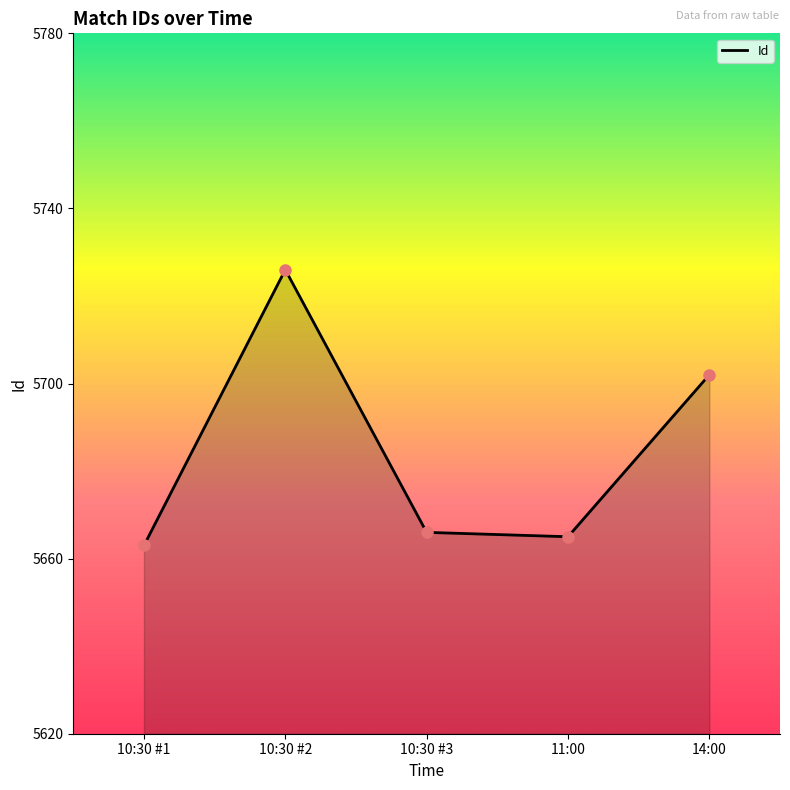

At which label is the value closest to 5694?

14:00